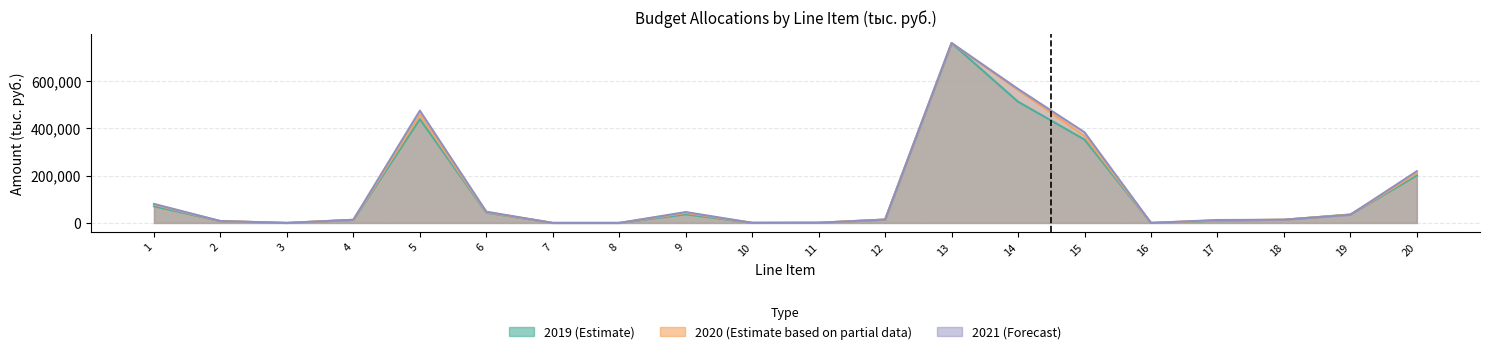

How many distinct data groups are displayed?

3